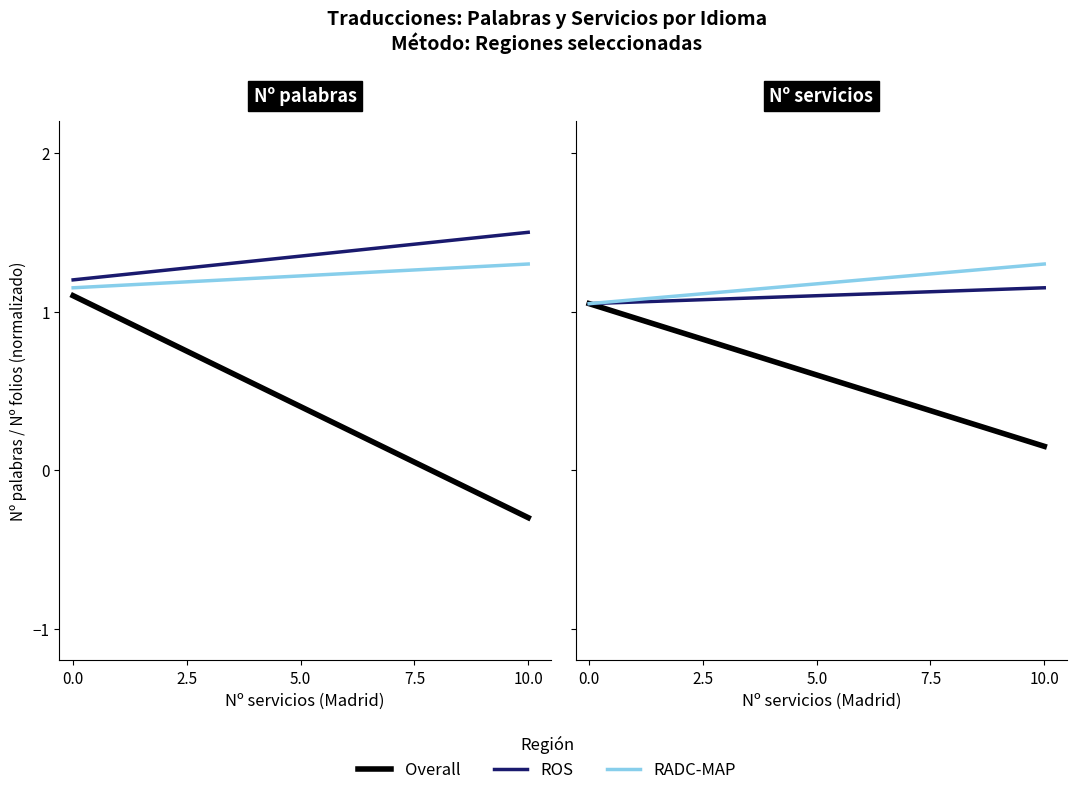

Which series has the largest total across all categories?

RADC-MAP